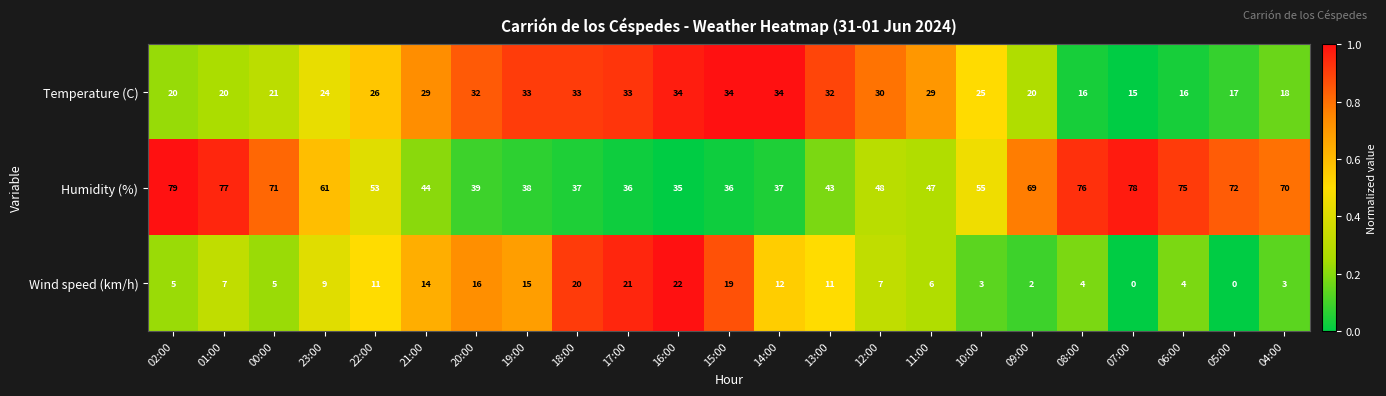

What is the spread (max minus min) of values at 16:00?

13